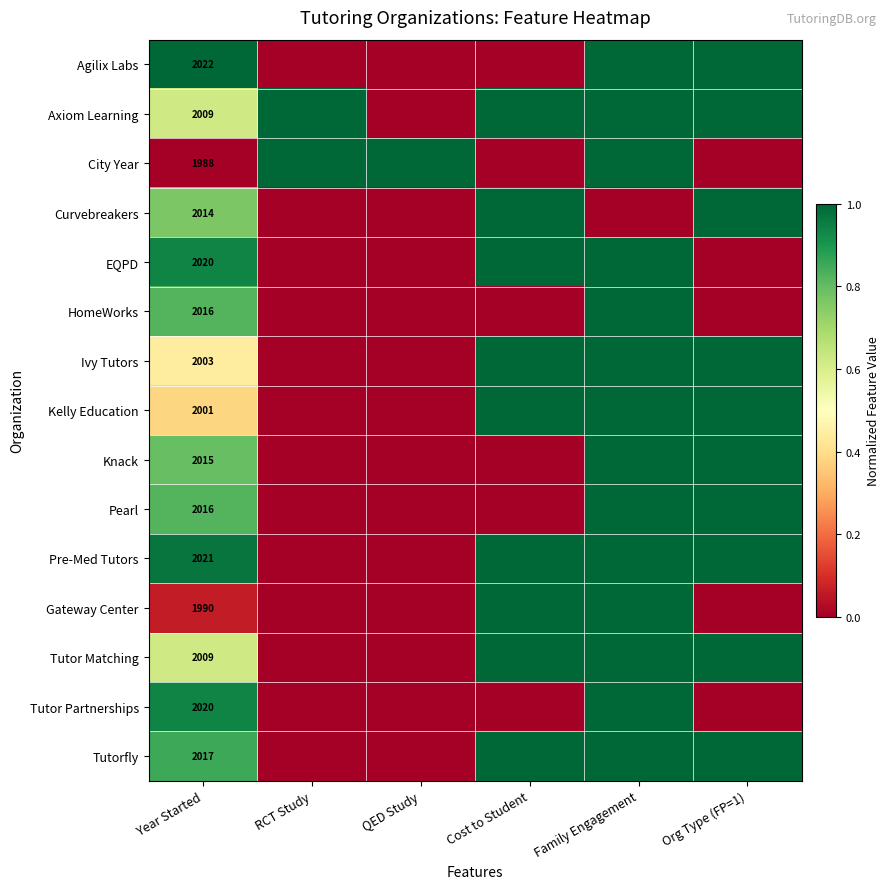

The Ivy Tutors series shows 2003 at Year Started. True or false?

True